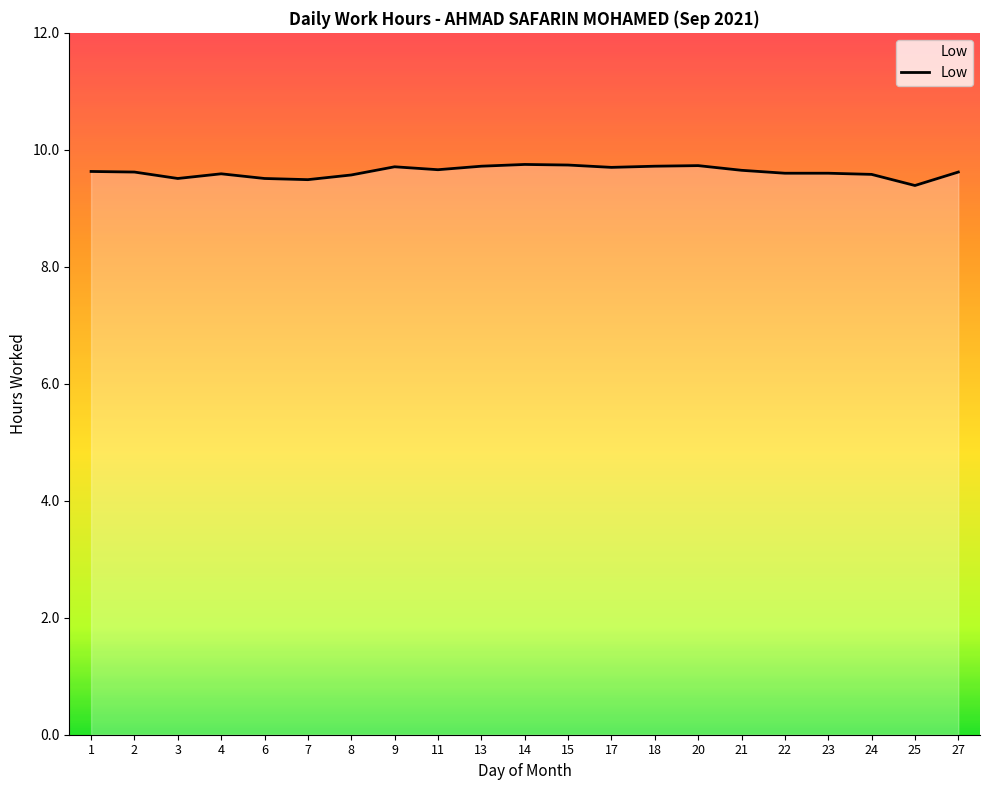

Which category has the lowest value across all series?

25